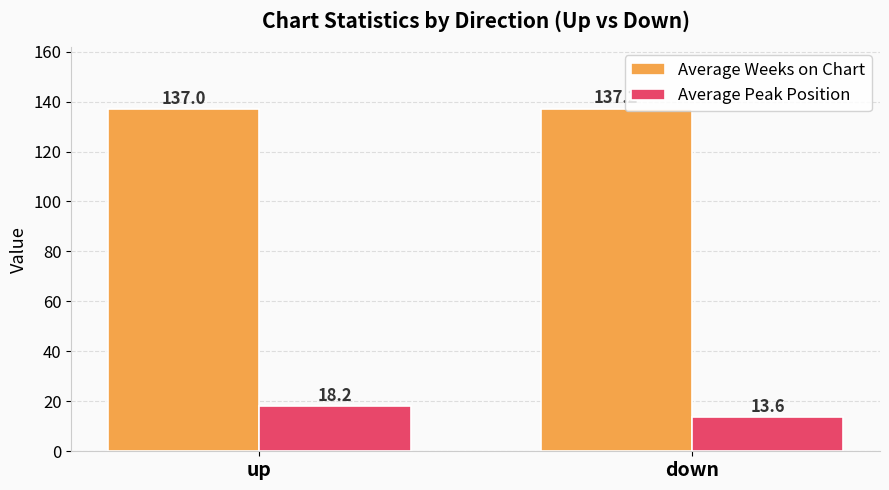

Reading left to right, extract all data points from this chart.

Average Weeks on Chart: up=137.0	down=137.2
Average Peak Position: up=18.2	down=13.6